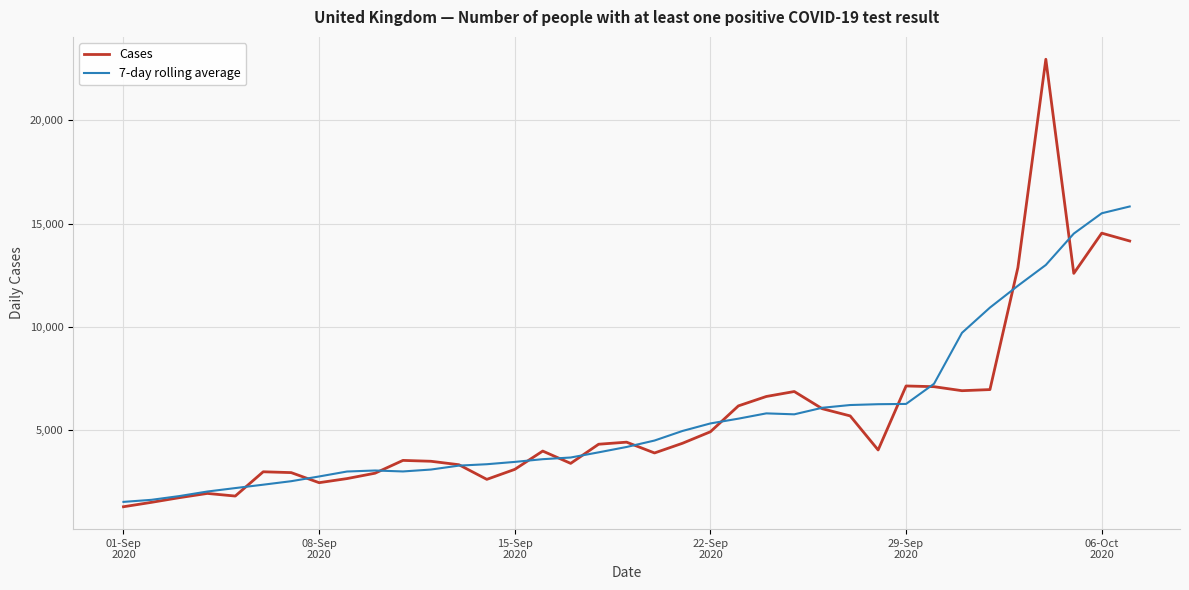

How many lines are shown in the chart?

2